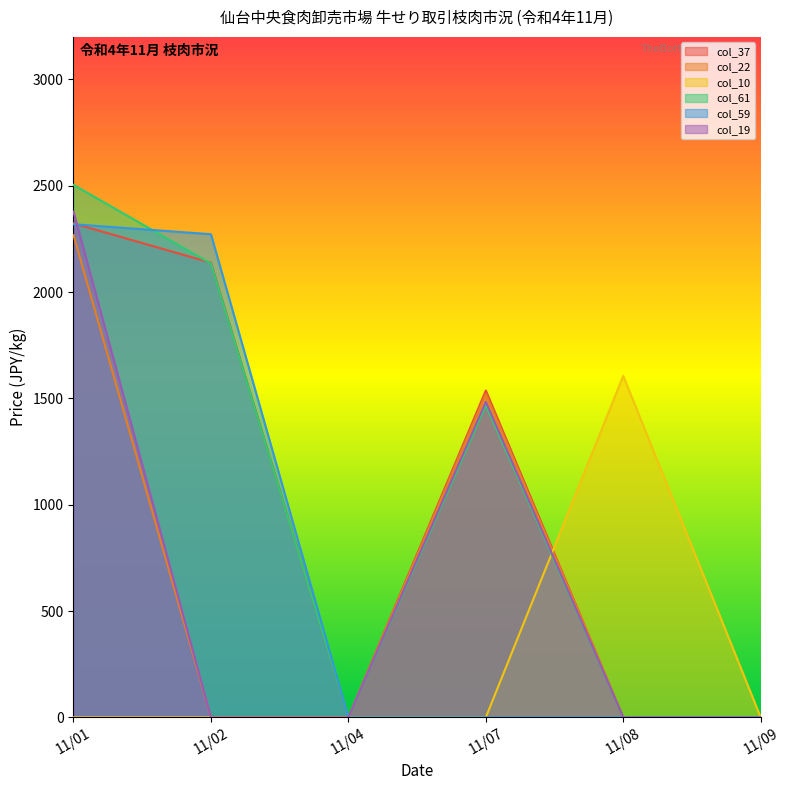

How many col_22 values are between 0 and 1521?

5